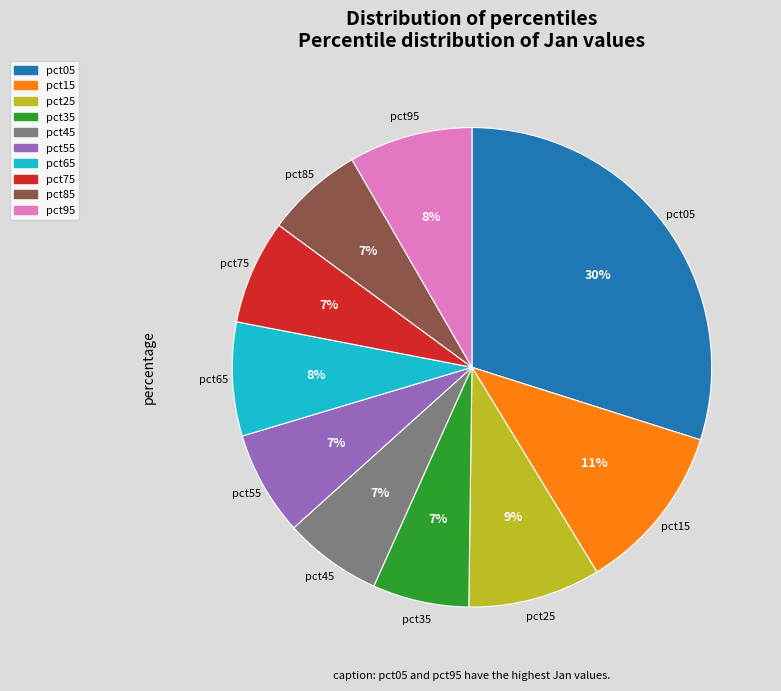

True or false: pct45 accounts for 7% of the total.

True